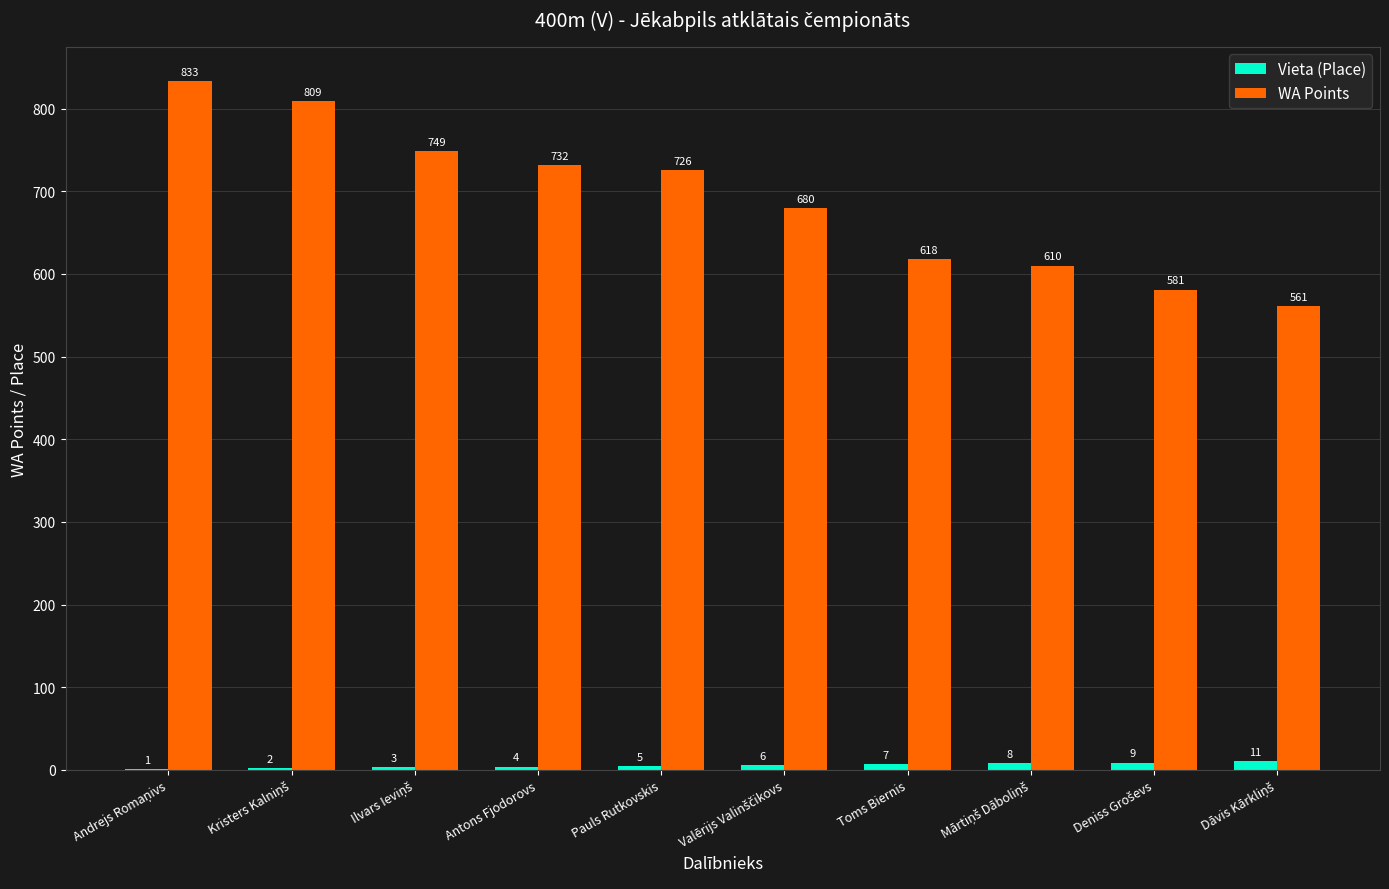

Which series changed the most between Antons Fjodorovs and Toms Biernis?

WA Points